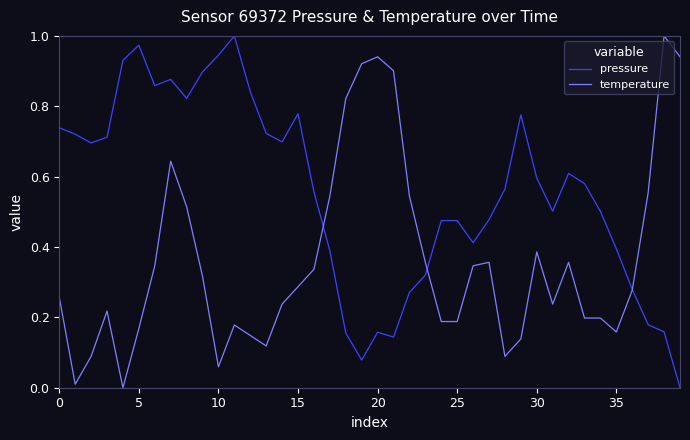

What is the sum of all pressure values?

22.3